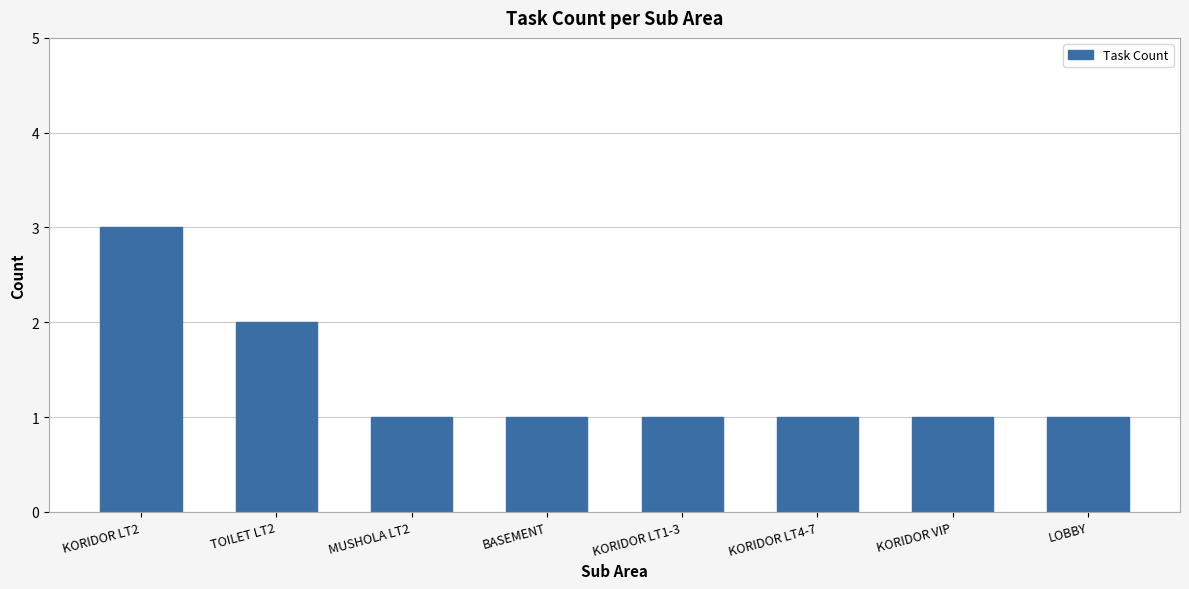

What is the label of the 3rd bar from the left?

MUSHOLA LT2